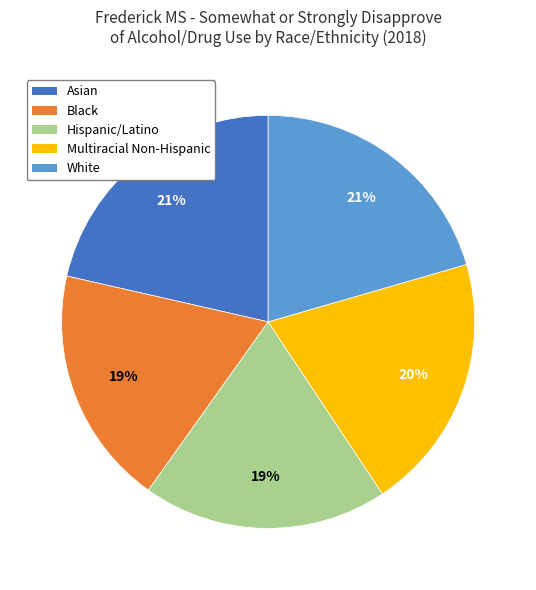

Combined, do White and Multiracial Non-Hispanic account for over 50%?

No